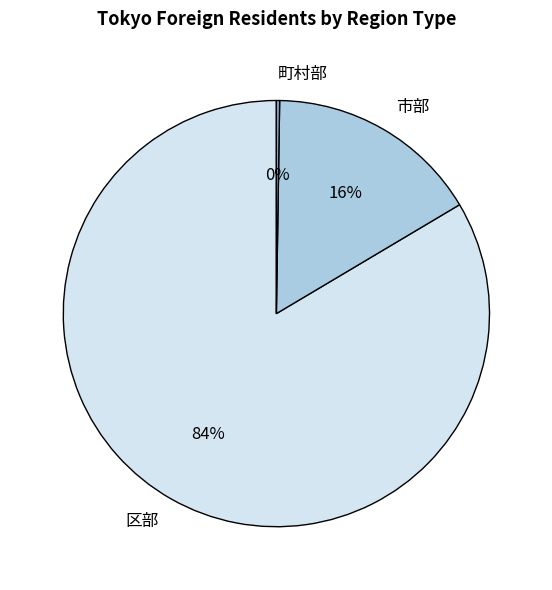

Does any single category account for the majority?

Yes